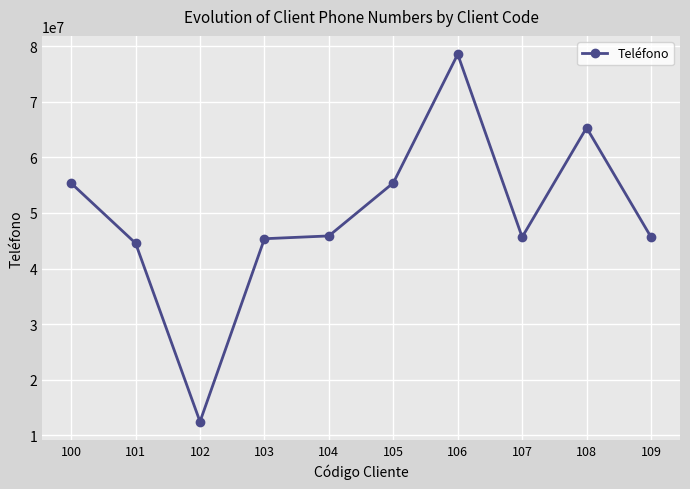

The value at 107 is 67217462. True or false?

False